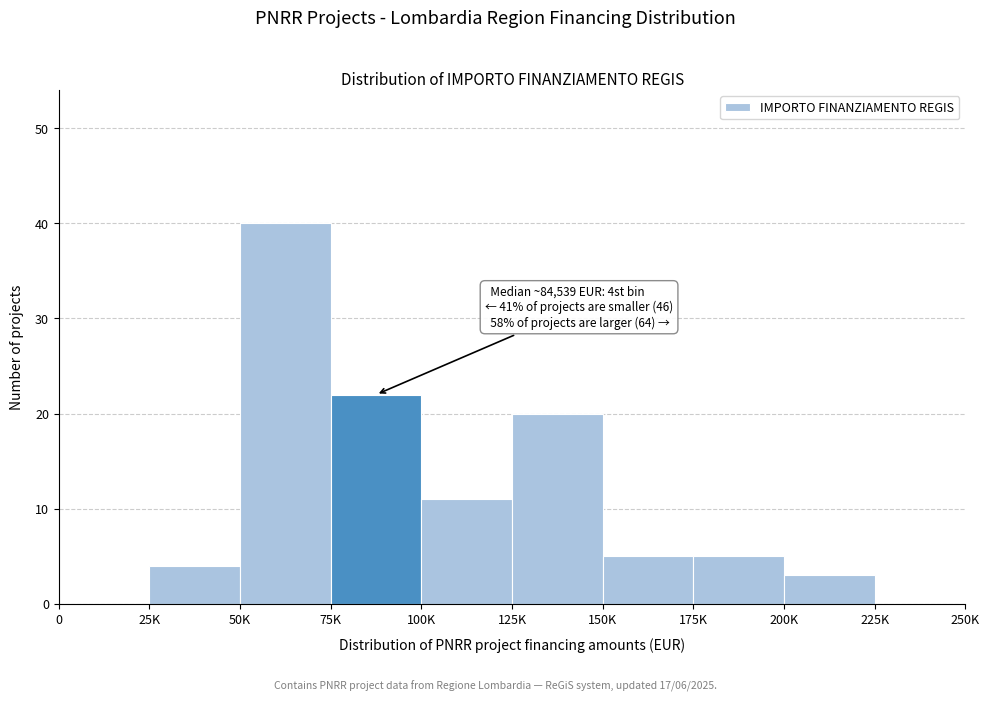

Reading left to right, list all the values displayed in this chart.

0=0	25K=4	50K=40	75K=22	100K=11	125K=20	150K=5	175K=5	200K=3	225K=0